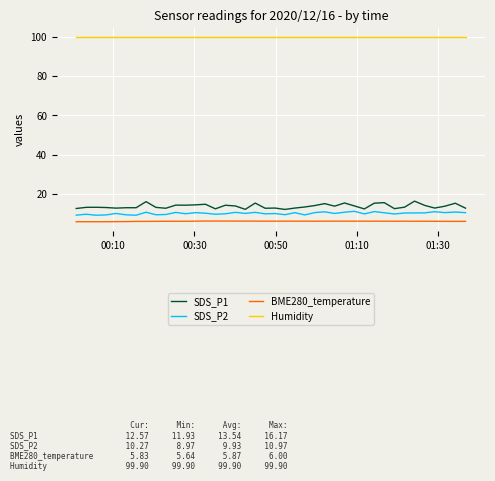

True or false: SDS_P2 has more than 1 points higher than both neighbors.

True